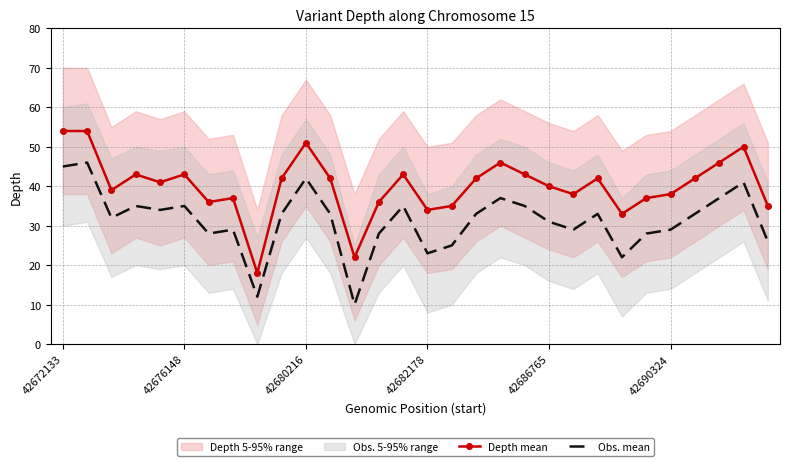

Which series has the widest spread of values?

Depth mean